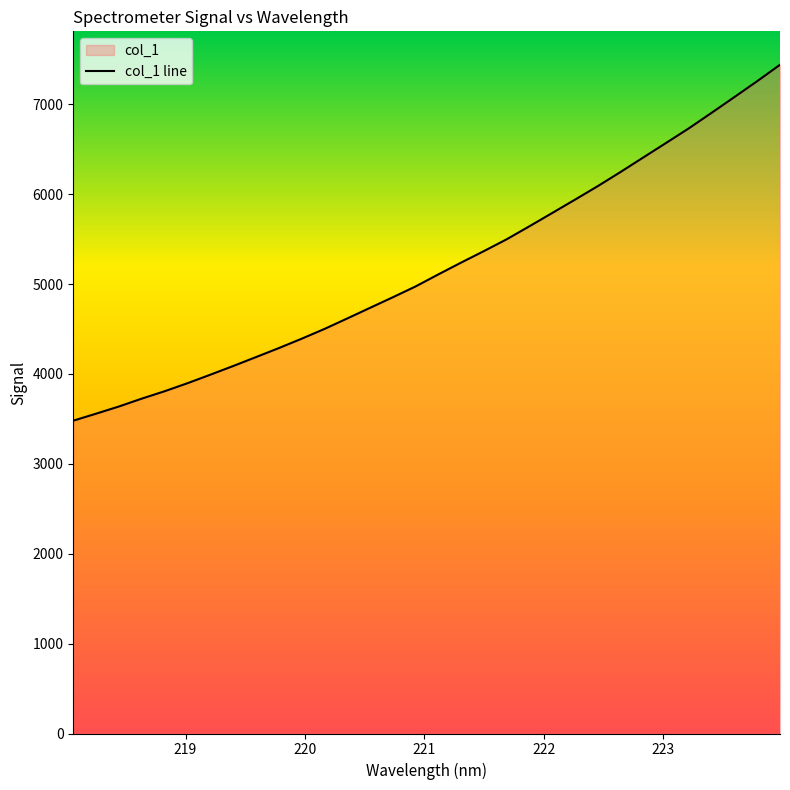

What is the minimum value shown in the chart?

3480.6